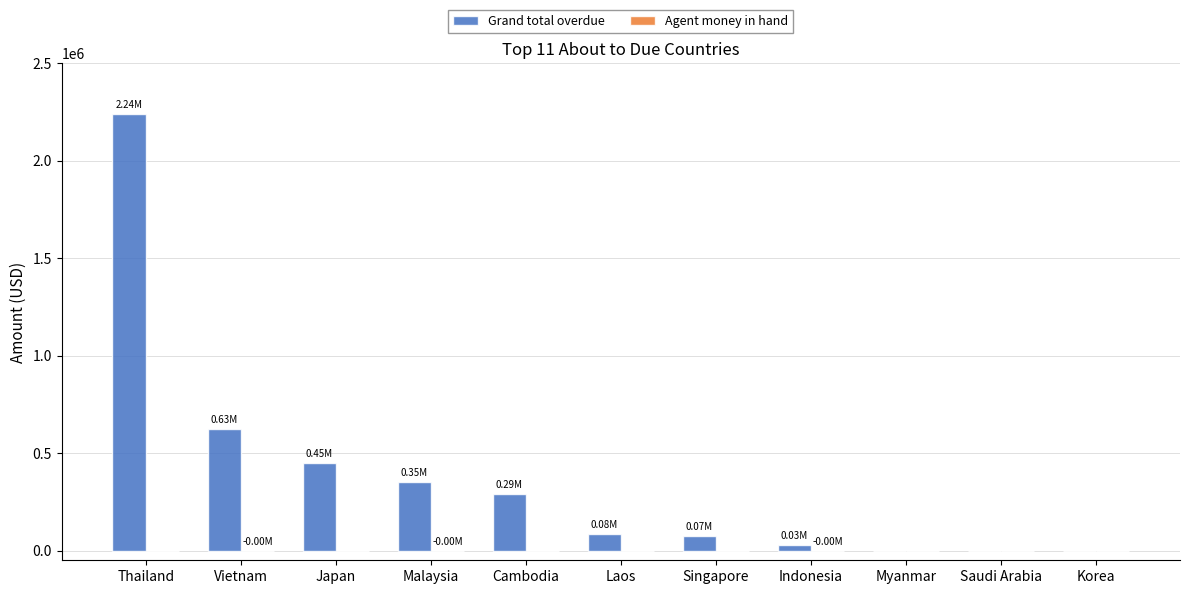

Are the bars grouped side by side (vs. stacked)?

Yes